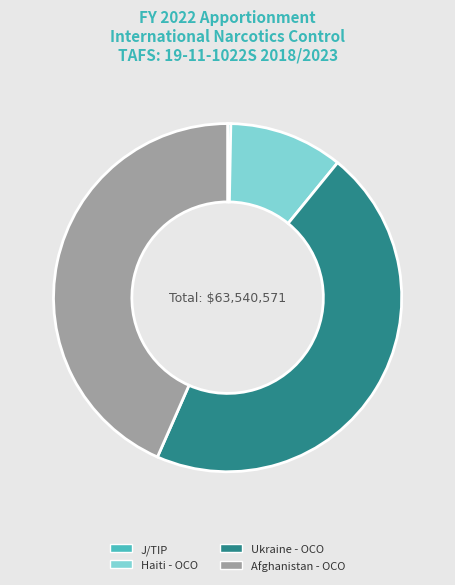

The Ukraine - OCO slice represents 54% of the pie. True or false?

False